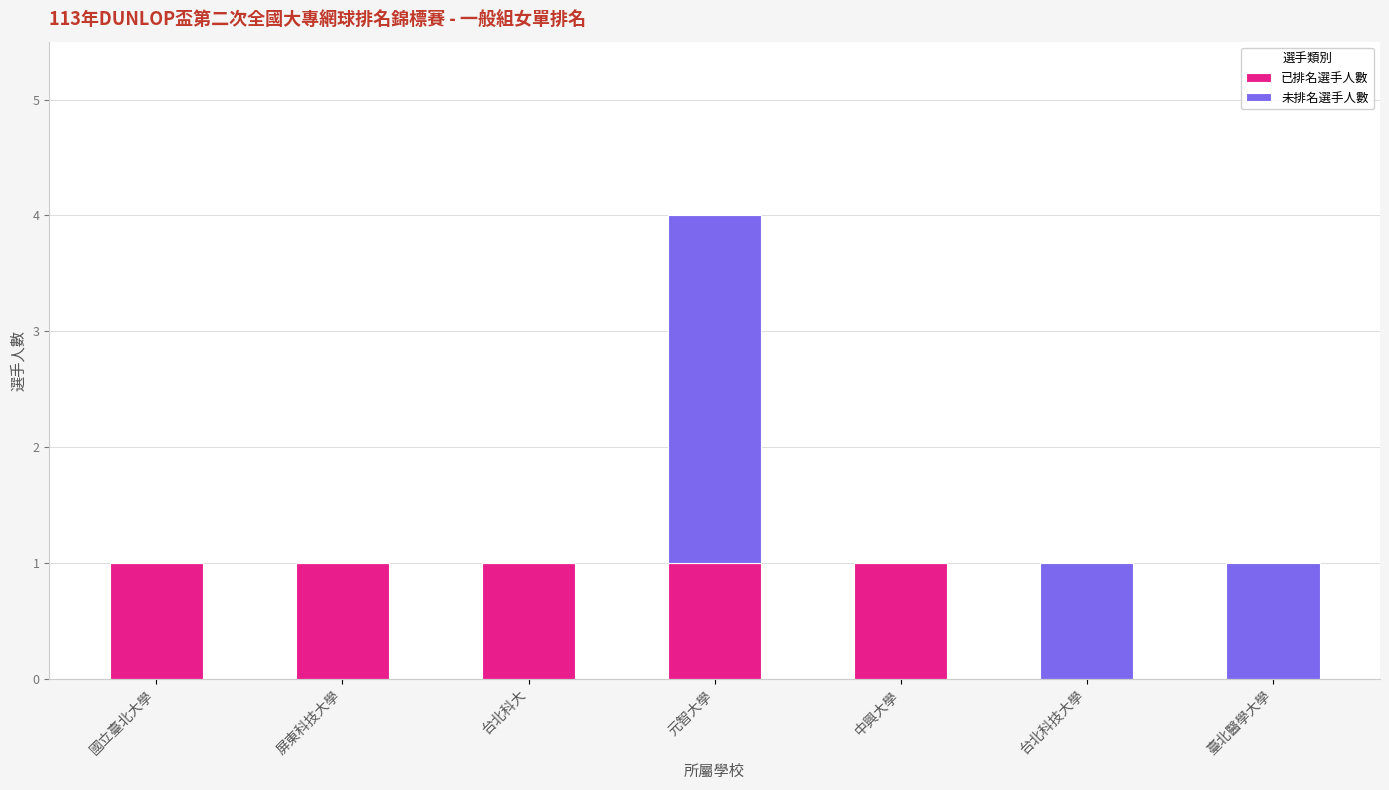

What is the total value across all series at 元智大學?

4